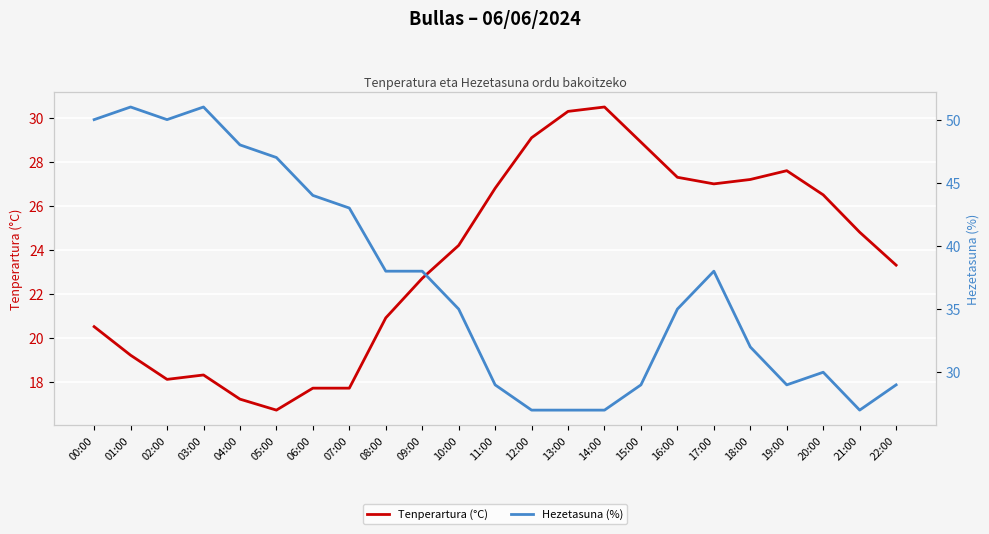

The Tenperartura (°C) series shows 14.9 at 15:00. True or false?

False